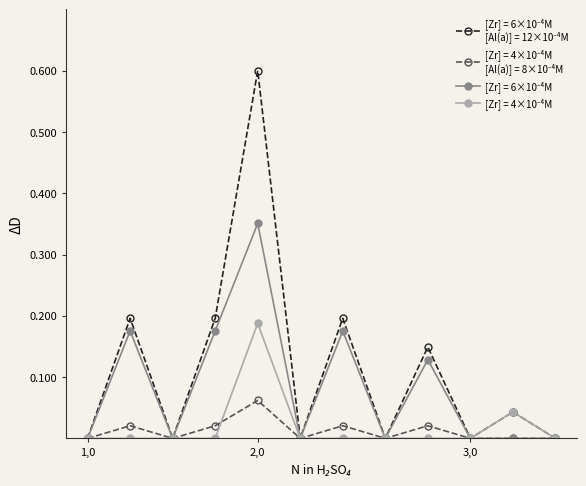

What is the greatest value displayed?

0.6